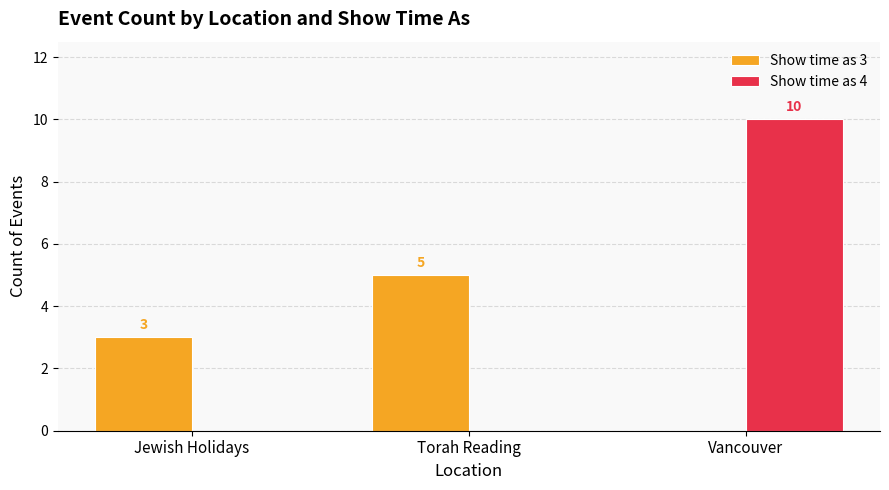

Which series changed the most between Torah Reading and Vancouver?

Show time as 4